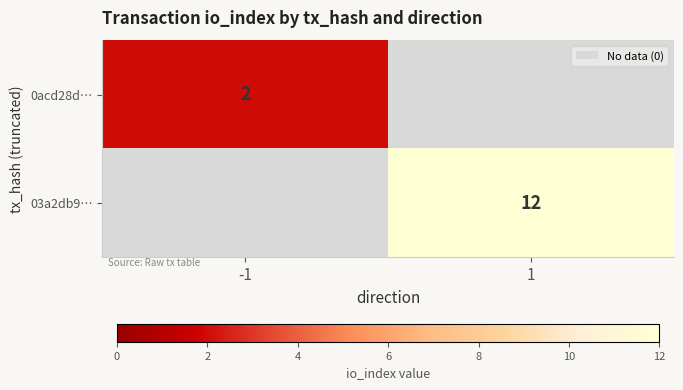

The 03a2db9… series shows 12 at 1. True or false?

True